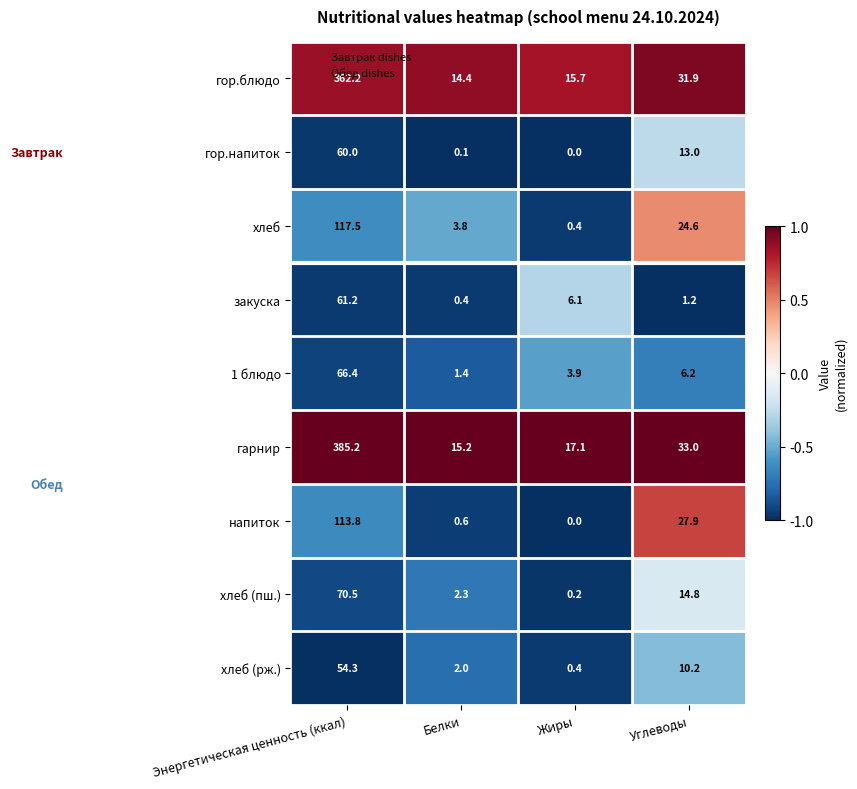

What is the sum of all 1 блюдо values?

77.9